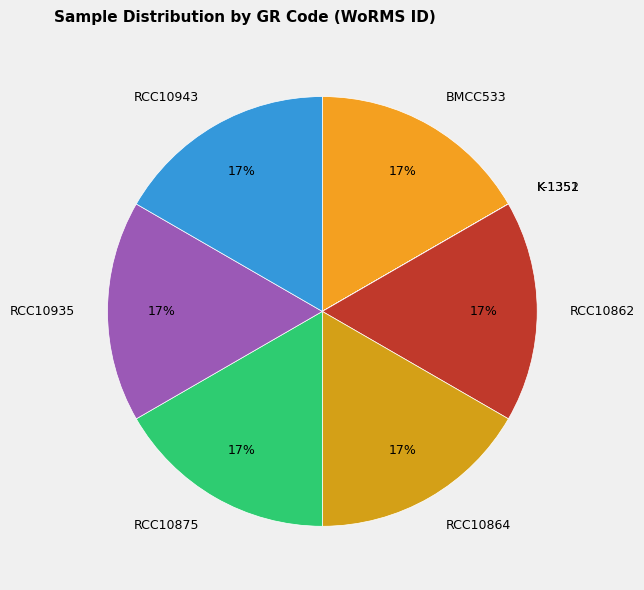

Is RCC10875 the majority of the pie?

No